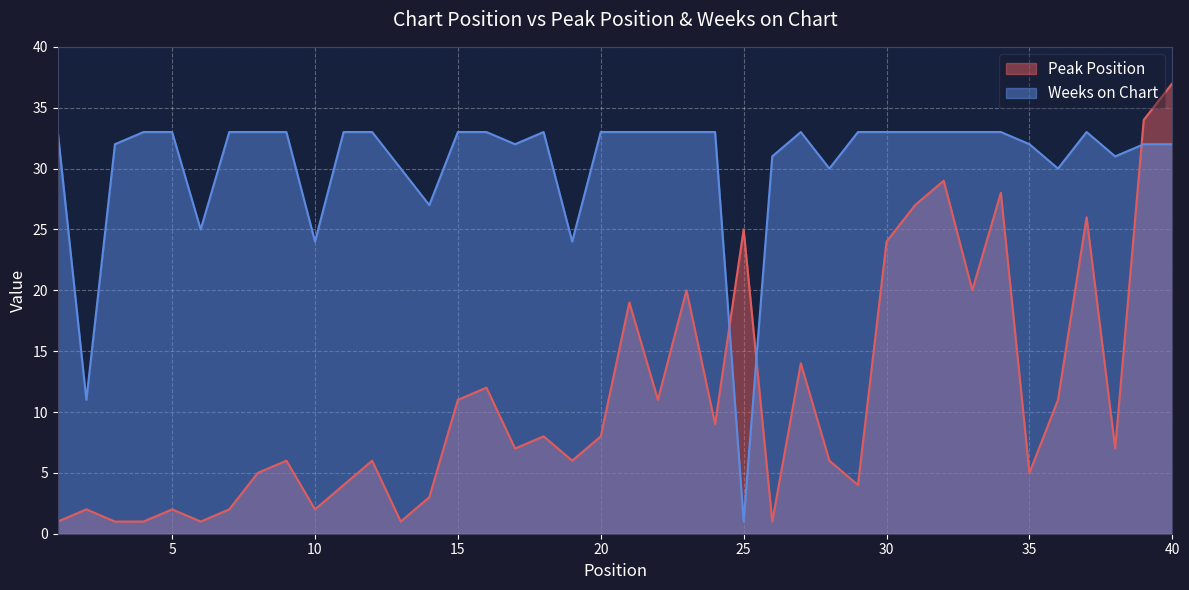

Reading right to left, transcribe all the data shown in this chart.

Peak Position: 40=37	39=34	38=7	37=26	36=11	35=5	34=28	33=20	32=29	31=27	30=24	29=4	28=6	27=14	26=1	25=25	24=9	23=20	22=11	21=19	20=8	19=6	18=8	17=7	16=12	15=11	14=3	13=1	12=6	11=4	10=2	9=6	8=5	7=2	6=1	5=2	4=1	3=1	2=2	1=1
Weeks on Chart: 40=32	39=32	38=31	37=33	36=30	35=32	34=33	33=33	32=33	31=33	30=33	29=33	28=30	27=33	26=31	25=1	24=33	23=33	22=33	21=33	20=33	19=24	18=33	17=32	16=33	15=33	14=27	13=30	12=33	11=33	10=24	9=33	8=33	7=33	6=25	5=33	4=33	3=32	2=11	1=33